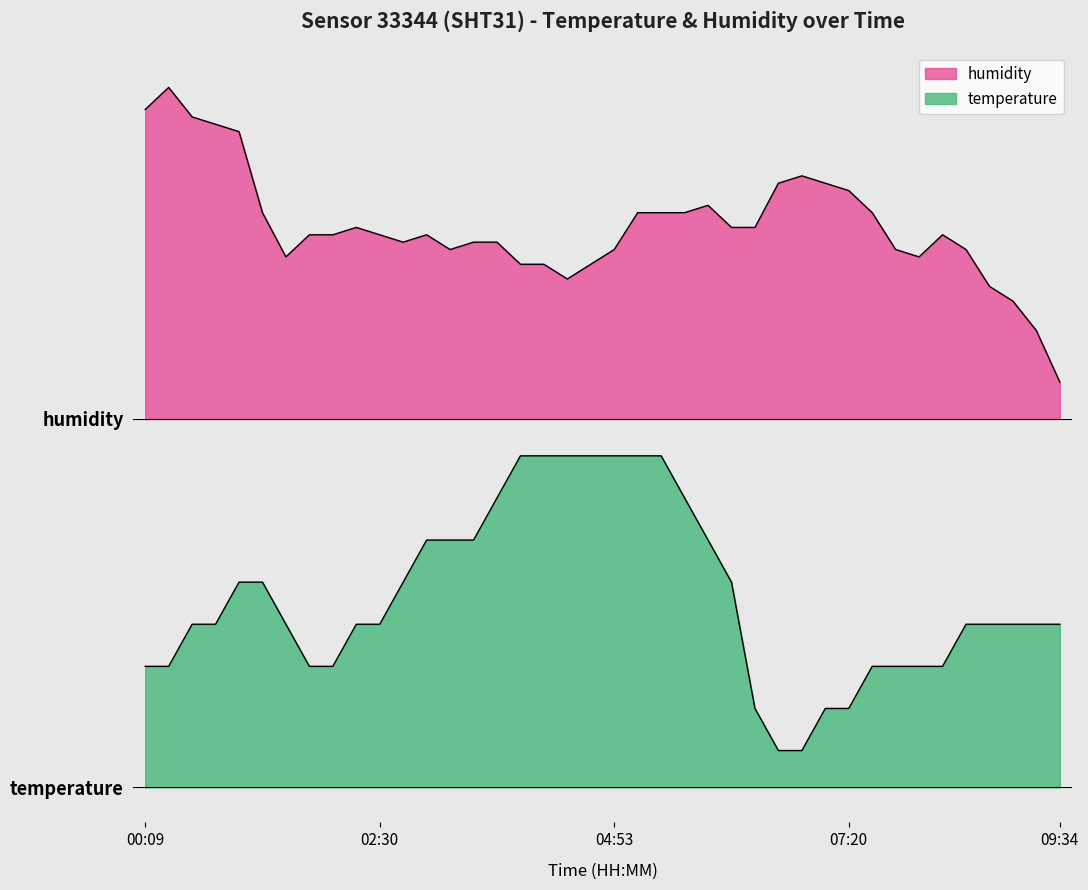

Where is temperature nearest to the value 73?

00:09